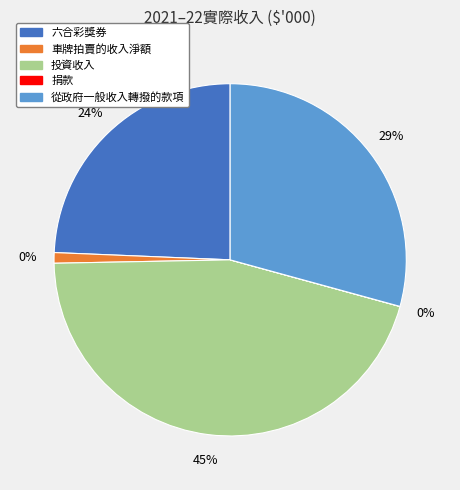

Is there a majority slice in this chart?

No